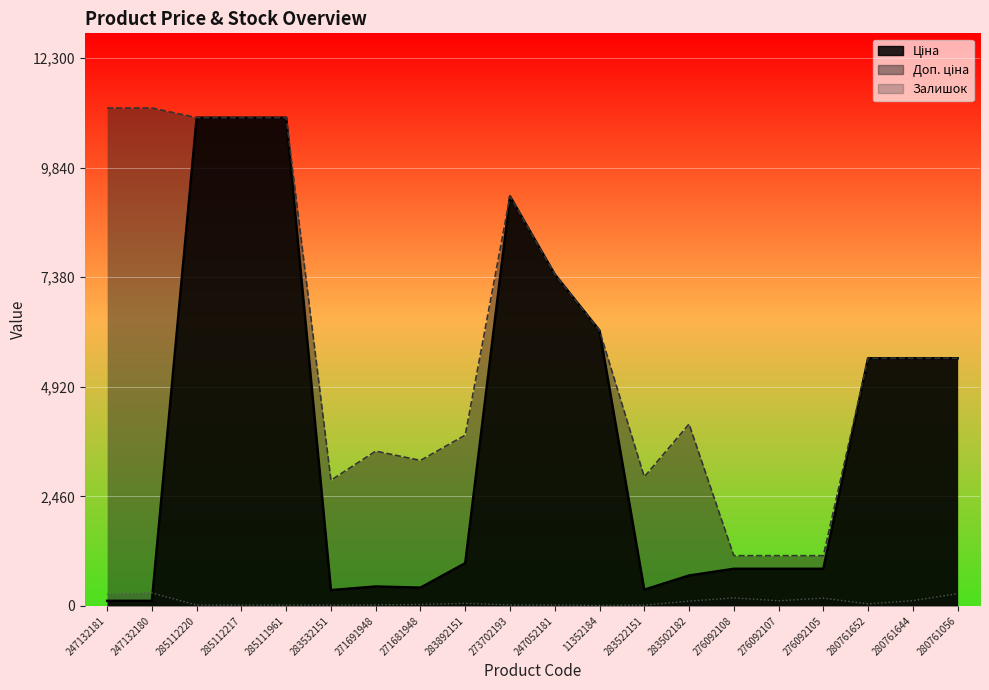

What position from the left is 283522151?

13